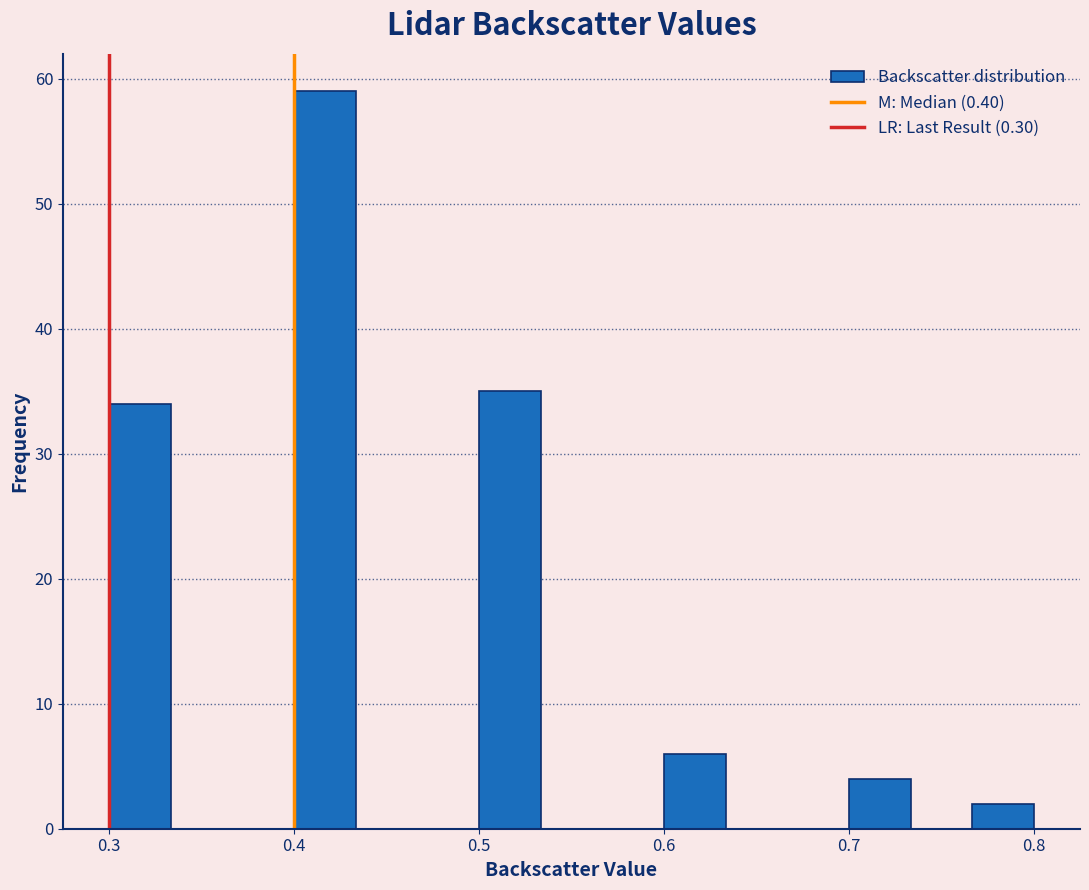

Around what value on the x-axis is the tallest bar? Give the approximate position of its centre, as read against the axis.

0.42